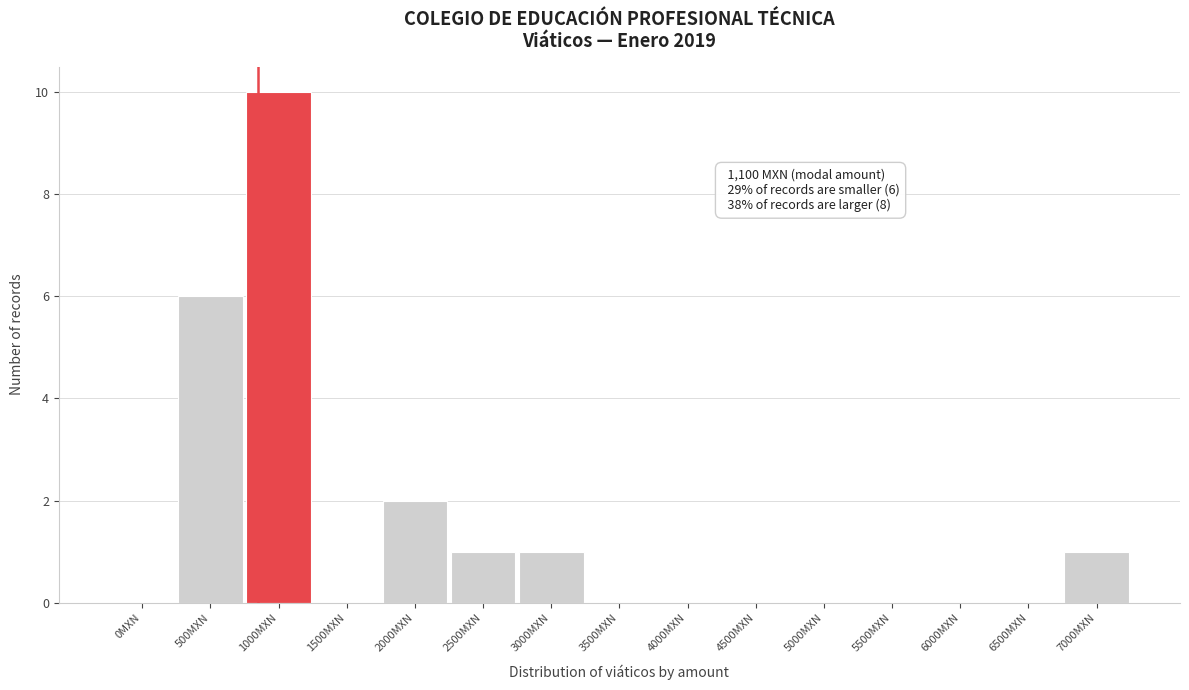

Reading left to right, transcribe all the data shown in this chart.

0MXN=0	500MXN=6	1000MXN=10	1500MXN=0	2000MXN=2	2500MXN=1	3000MXN=1	3500MXN=0	4000MXN=0	4500MXN=0	5000MXN=0	5500MXN=0	6000MXN=0	6500MXN=0	7000MXN=1